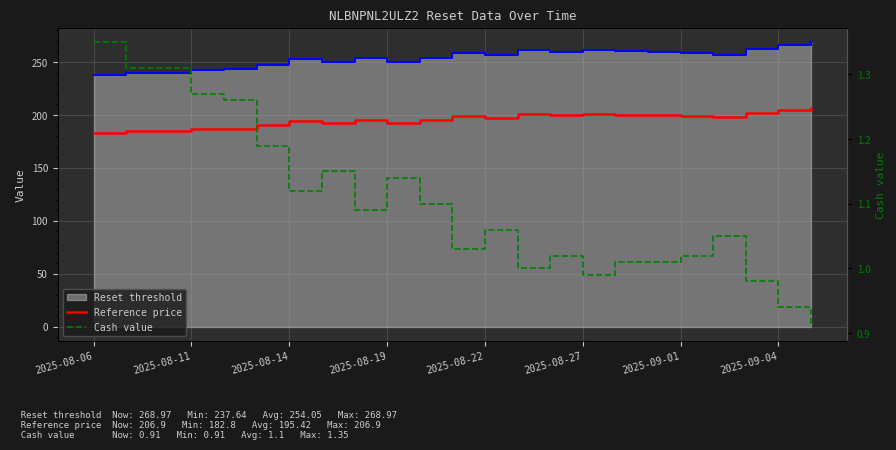

What is the sum of the Cash value values at 9 and 16?

2.1